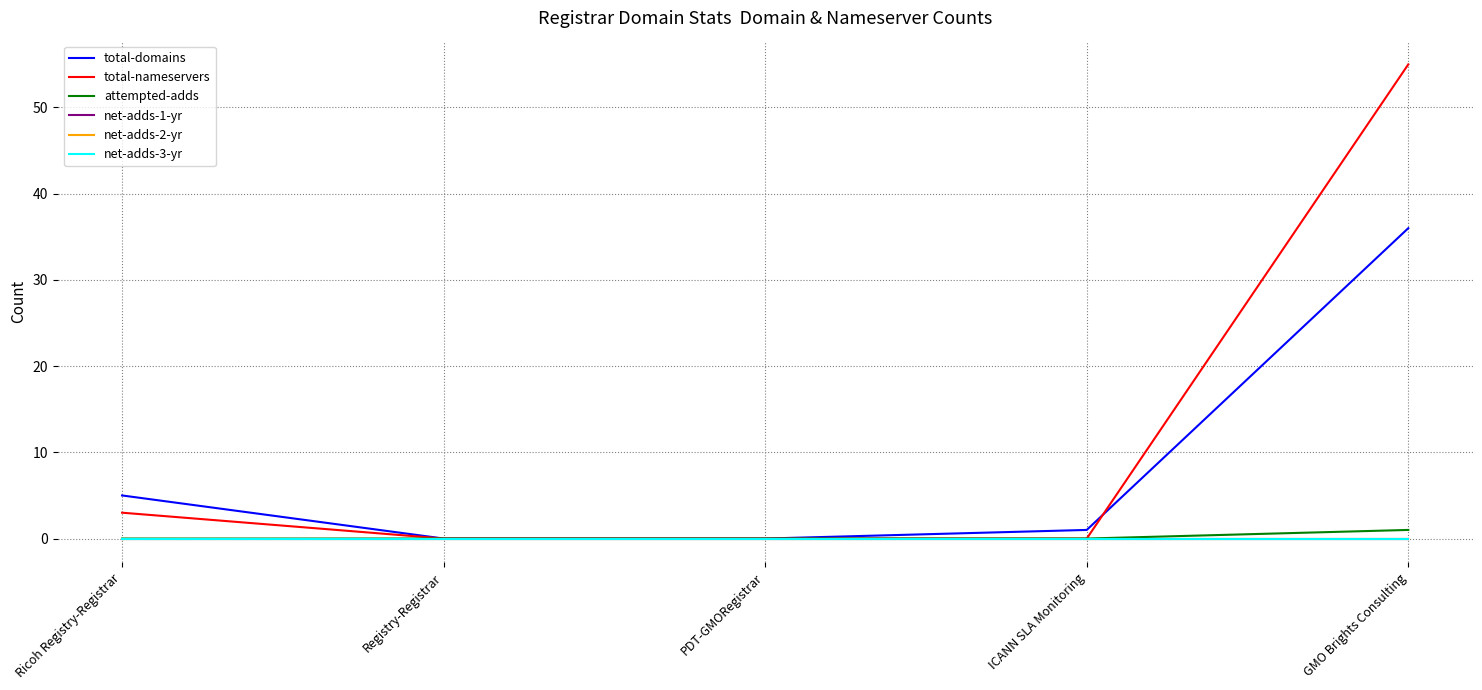

The attempted-adds series shows 0 at Registry-Registrar. True or false?

True